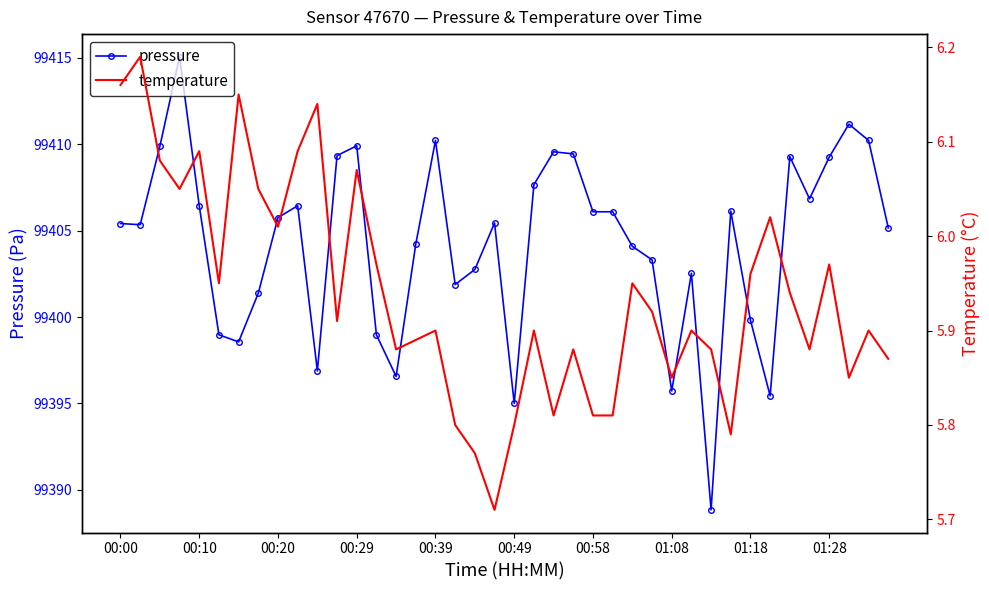

How many lines are shown in the chart?

2